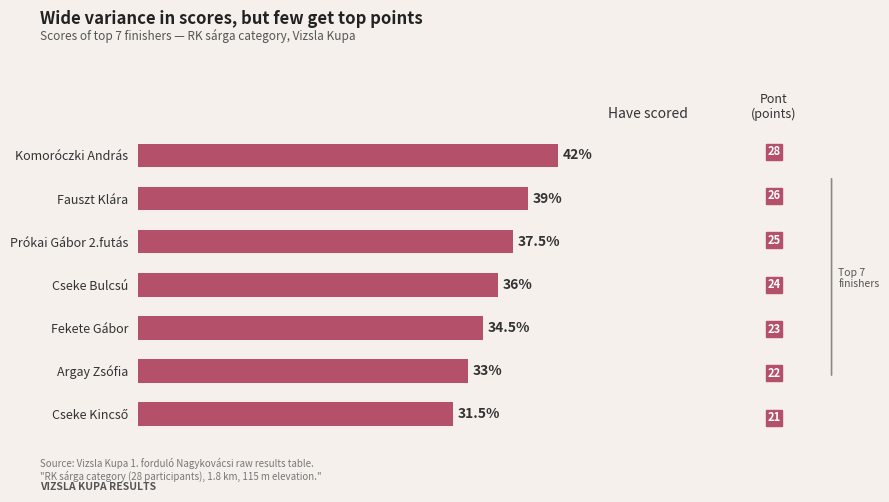

Between Komoróczki András and Fauszt Klára, which is larger?

Komoróczki András